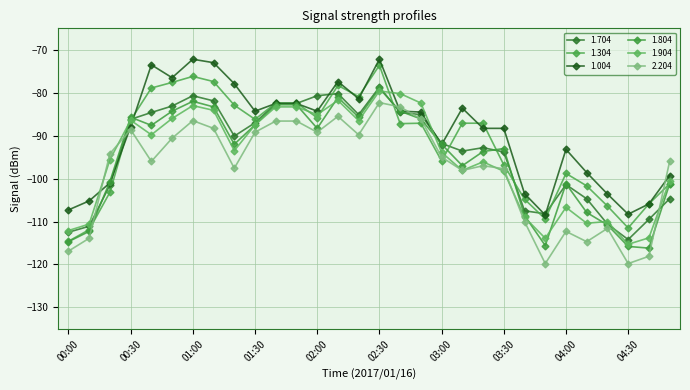

Reading left to right, list all the values displayed in this chart.

1.704: -112.5	-111.1	-101.5	-86.2	-84.6	-83.1	-80.7	-81.9	-90.1	-87.0	-82.5	-82.5	-80.7	-80.2	-85.1	-78.7	-84.6	-85.1	-91.8	-93.6	-92.8	-93.8	-107.5	-108.2	-101.4	-104.7	-110.6	-114.2	-109.5	-104.7
1.304: -114.6	-111.9	-103.2	-86.4	-78.9	-77.6	-76.2	-77.4	-82.9	-86.2	-82.4	-82.4	-85.8	-78.3	-80.9	-73.6	-87.2	-87.1	-95.9	-87.1	-87.1	-96.8	-104.8	-109.4	-98.8	-101.7	-106.4	-111.5	-105.9	-101.2
1.004: -107.3	-105.2	-101.0	-87.9	-73.5	-76.5	-72.2	-73.0	-77.9	-84.3	-82.5	-82.5	-84.3	-77.4	-81.4	-72.2	-84.3	-84.5	-92.1	-83.6	-88.3	-88.3	-103.5	-108.5	-93.2	-98.6	-103.6	-108.3	-105.9	-99.3
1.804: -114.7	-112.3	-100.7	-85.7	-87.6	-84.3	-82.0	-83.3	-92.0	-87.5	-82.8	-82.8	-88.3	-81.1	-85.7	-79.0	-84.3	-86.1	-92.0	-97.0	-93.7	-93.0	-108.6	-115.6	-101.2	-107.9	-110.8	-115.8	-116.2	-101.2
1.904: -112.1	-110.6	-95.6	-86.4	-89.8	-86.0	-83.0	-84.1	-93.5	-87.5	-83.3	-83.3	-85.1	-81.8	-86.5	-79.6	-80.2	-82.4	-93.9	-98.1	-96.1	-98.3	-109.0	-113.9	-106.7	-110.4	-110.0	-115.3	-113.8	-100.5
2.204: -116.9	-113.9	-94.2	-88.6	-96.0	-90.6	-86.5	-88.3	-97.6	-89.2	-86.6	-86.6	-89.2	-85.5	-89.8	-82.3	-83.3	-86.1	-95.0	-98.1	-97.0	-97.7	-110.0	-119.8	-112.3	-114.7	-111.6	-119.8	-118.1	-96.0